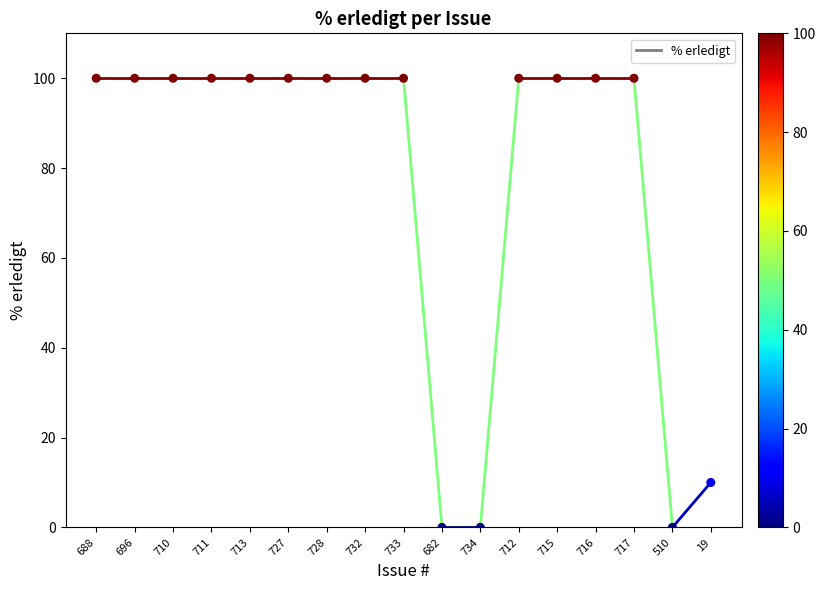

What Y value in the scatter plot is closest to 50?

10